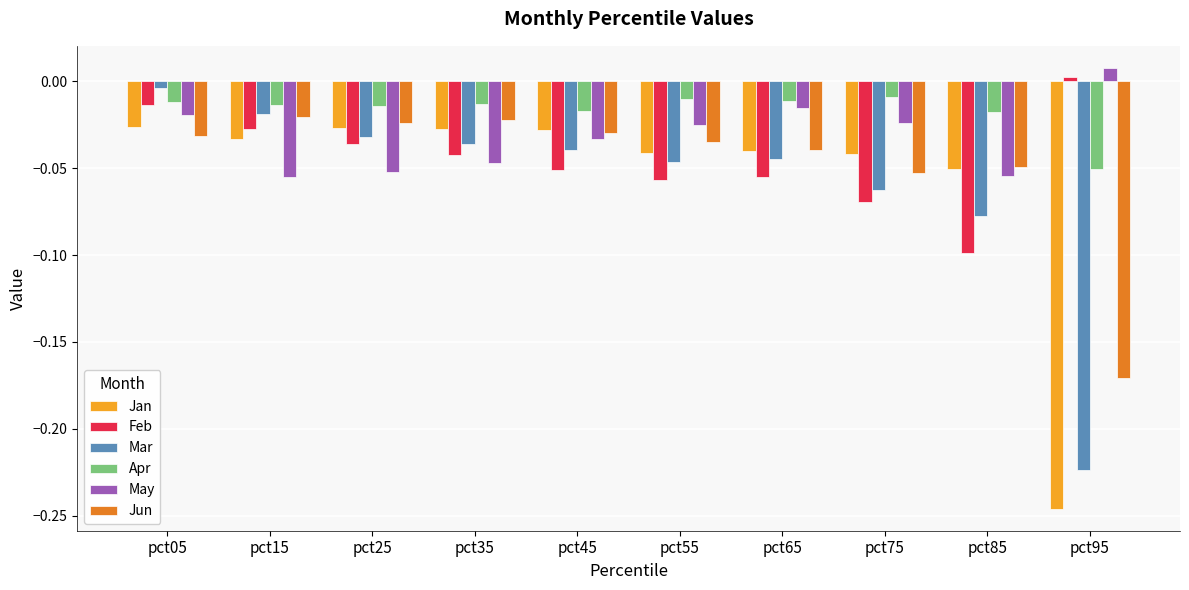

At which label does Mar reach its minimum?

pct95